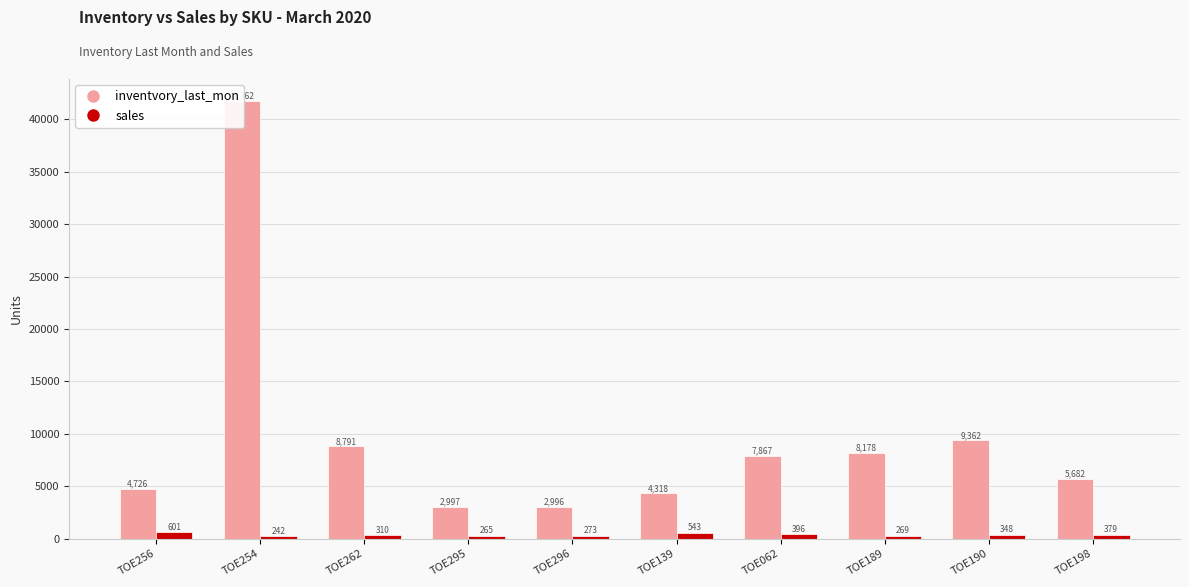

What is the difference between the maximum and minimum values in the sales series?

359